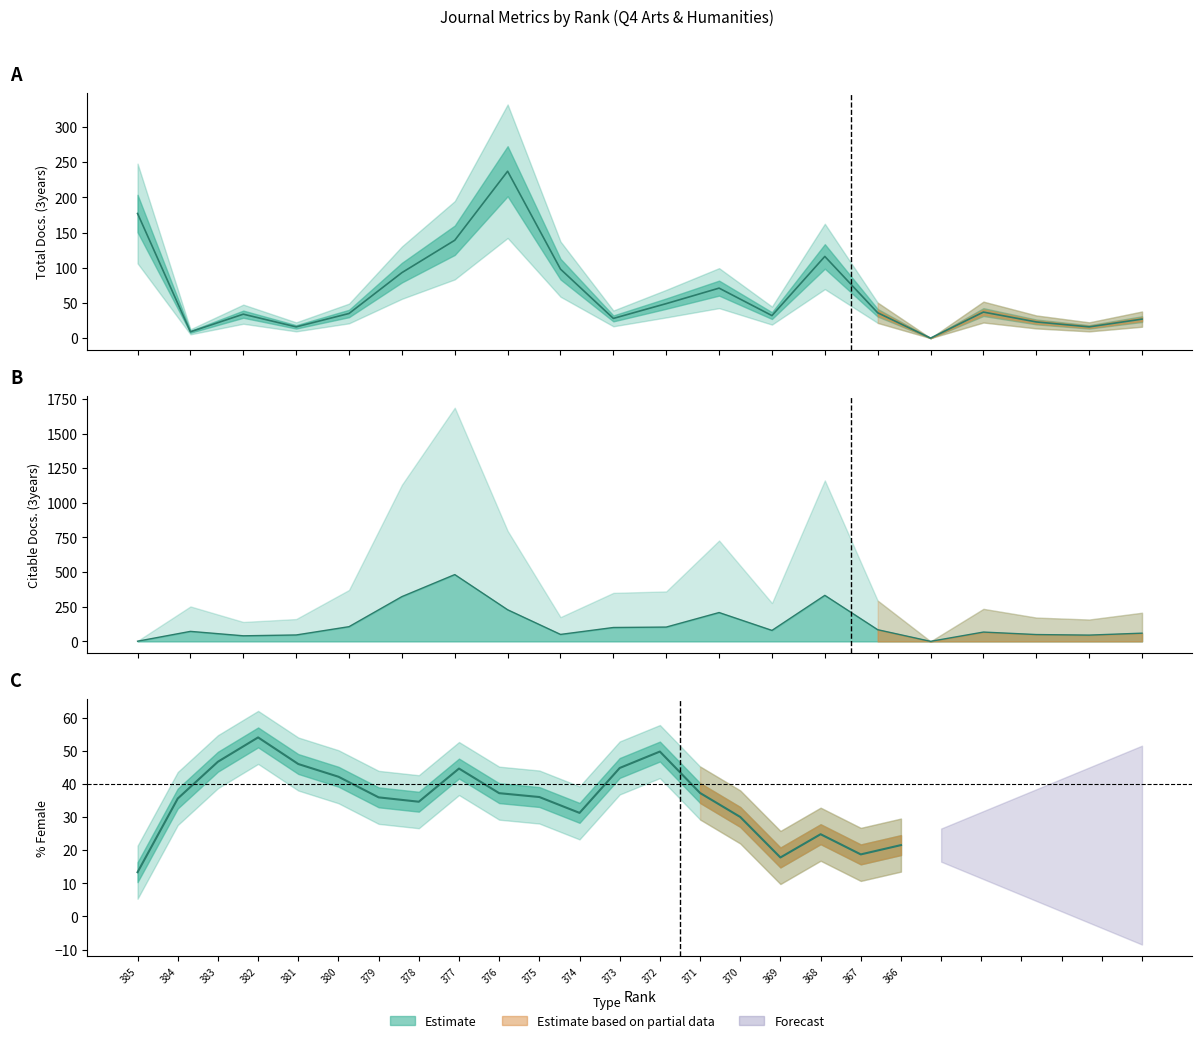

Between which two adjacent categories do Total Docs. (3years) and Citable Docs. (3years) first intersect?

385 and 384